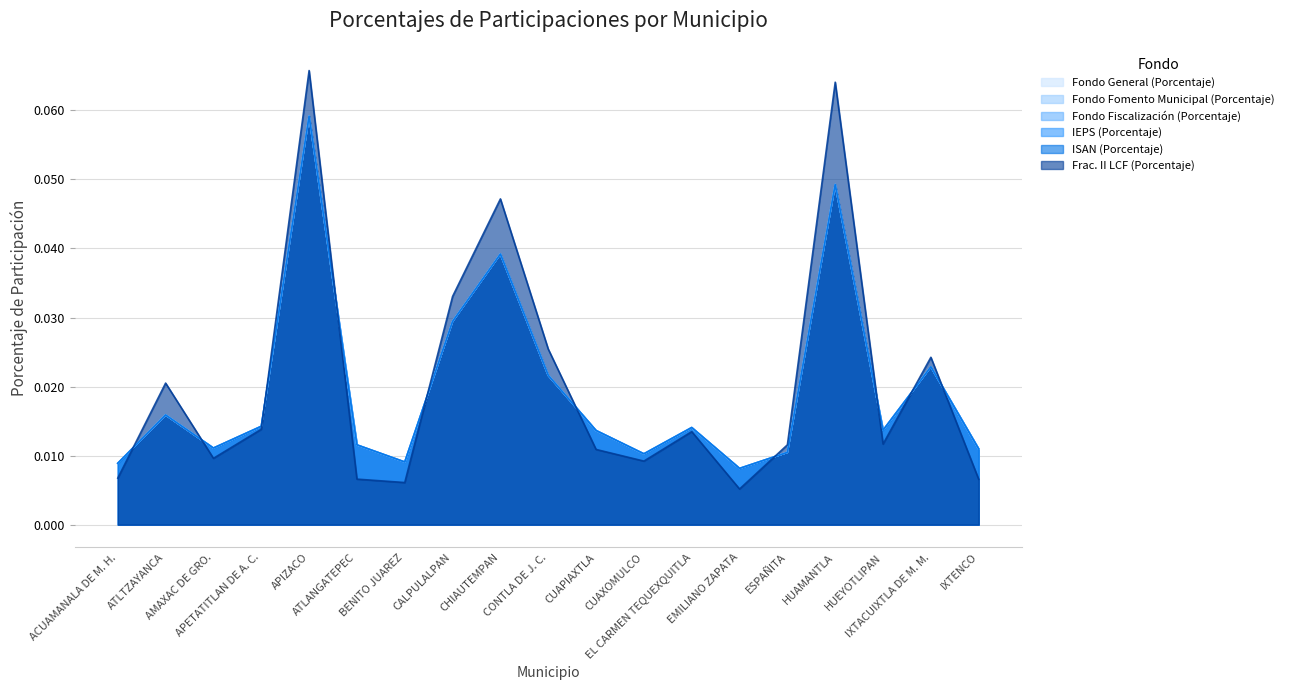

Which series ends up on top after the final intersection of ISAN (Porcentaje) and Fondo General (Porcentaje)?

Fondo General (Porcentaje)